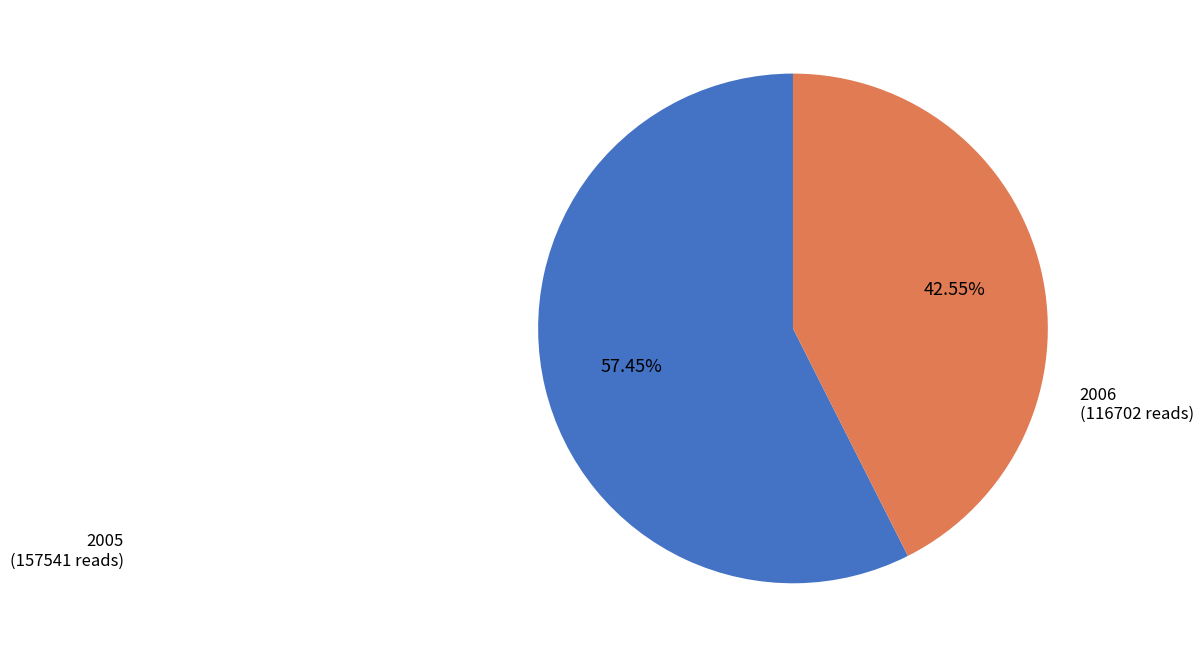

How many segments does this pie chart have?

2